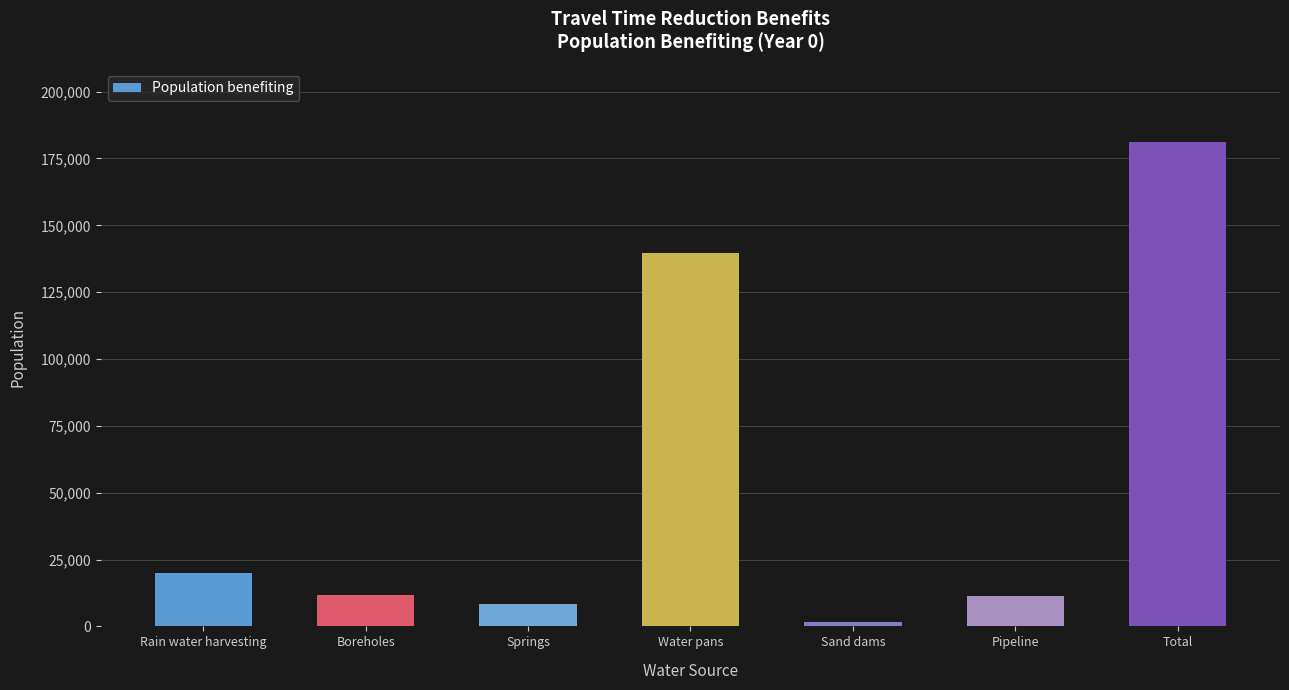

The value at Pipeline is 11500. True or false?

True